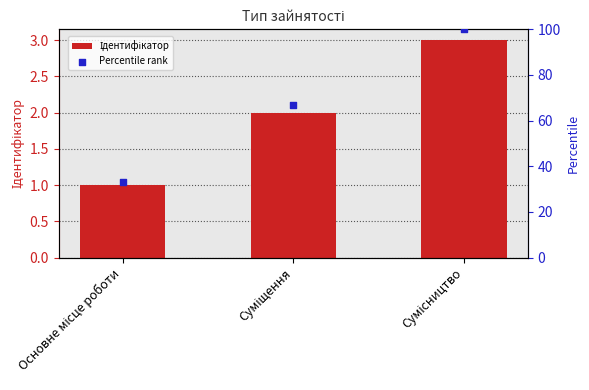

Which series has the largest total across all categories?

Percentile rank